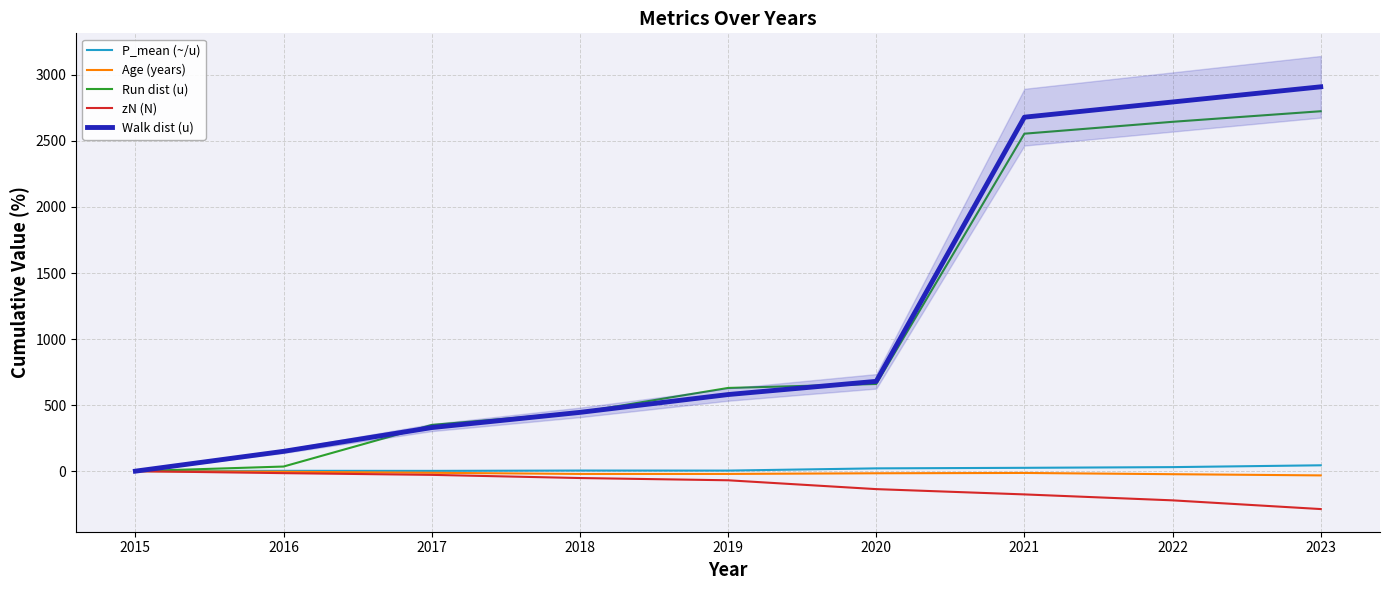

At which category does the chart reach its minimum across all series?

2023